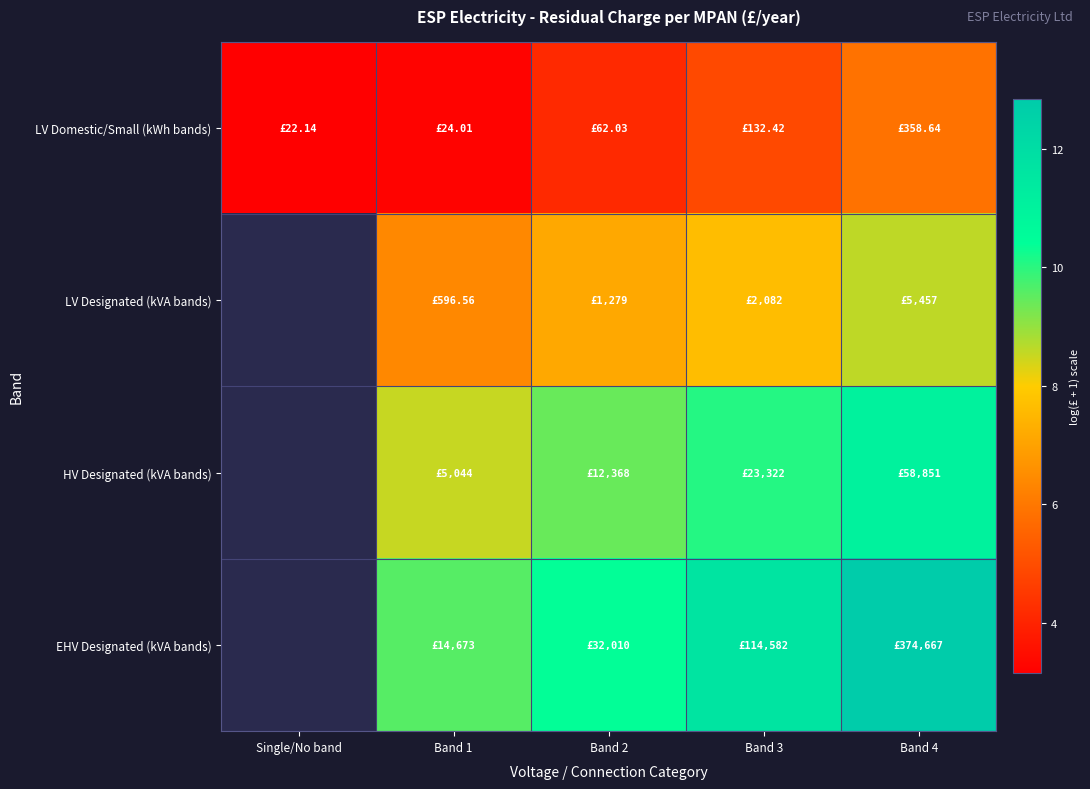

True or false: EHV Designated (kVA bands) has a value of 9.6 at Band 1.

True